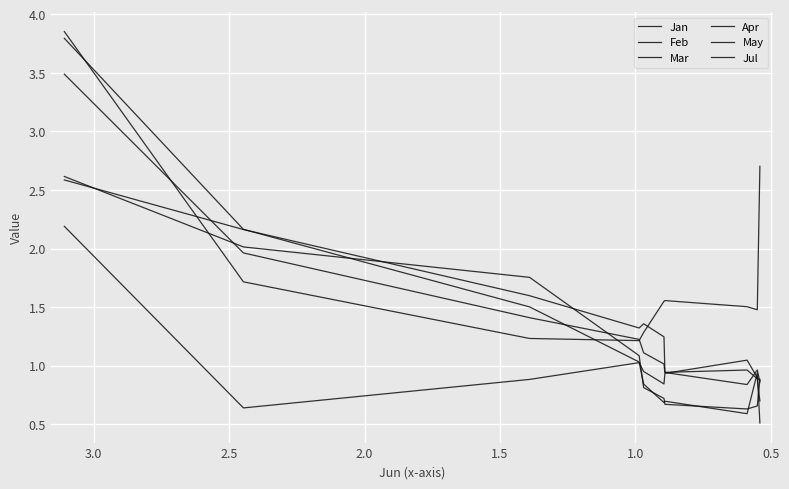

True or false: Jan and Feb intersect in this chart.

True